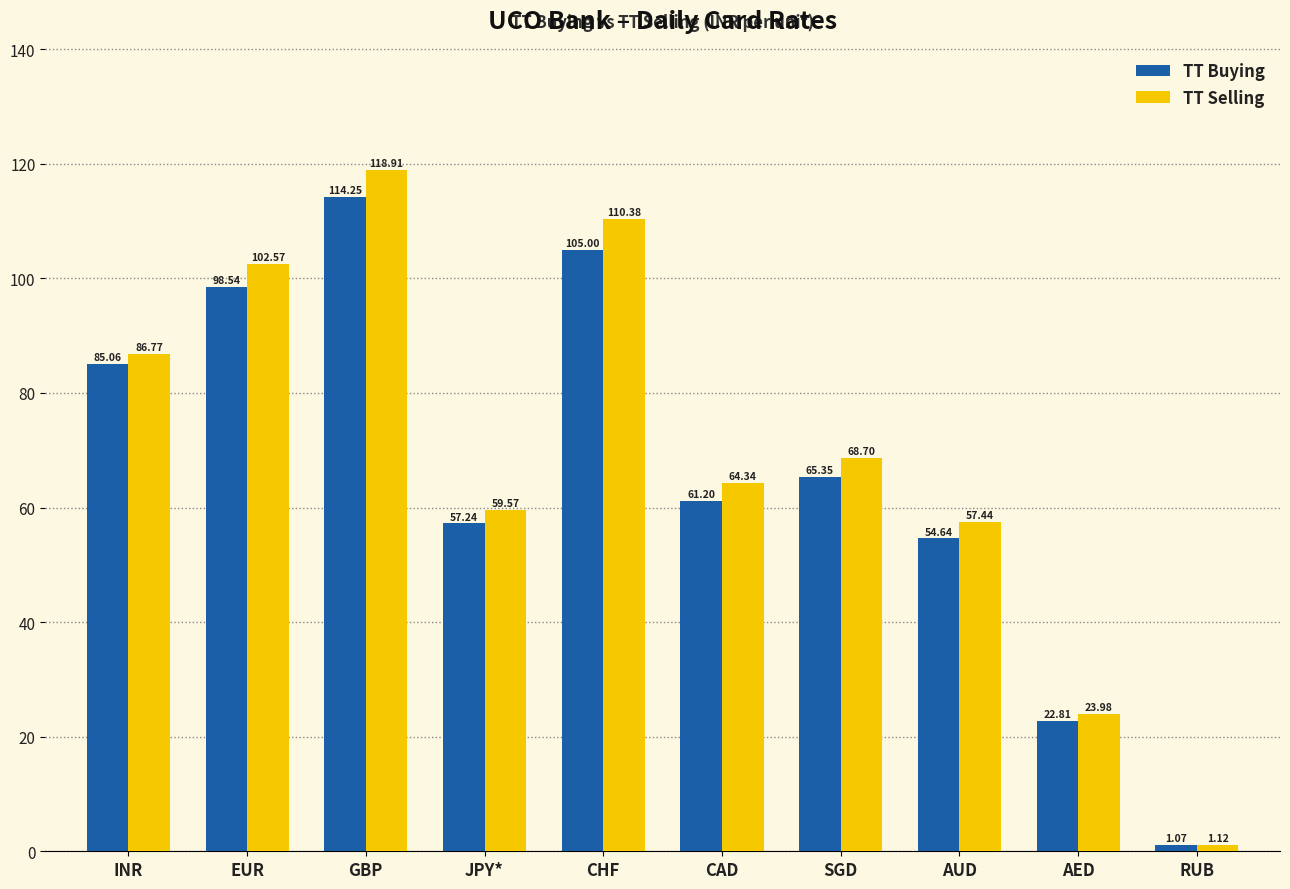

At which category is the sum across all series the highest?

GBP